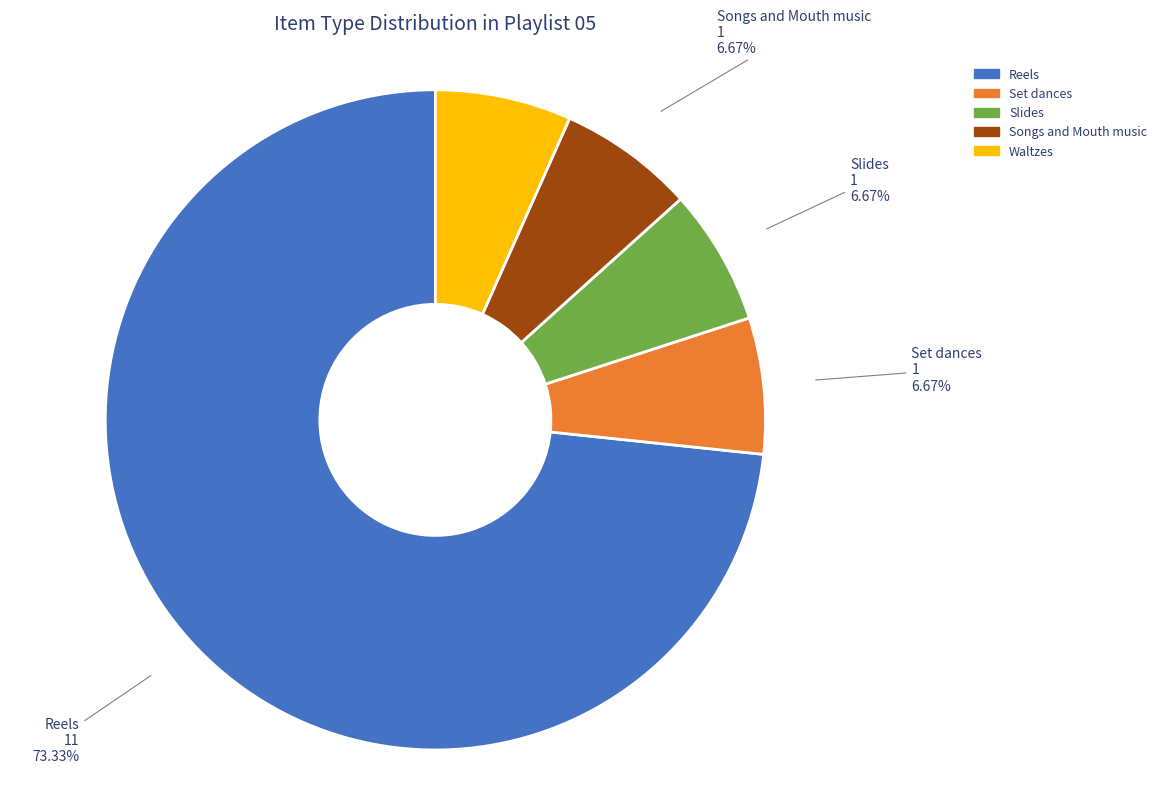

Which category has the biggest portion of the pie?

Reels